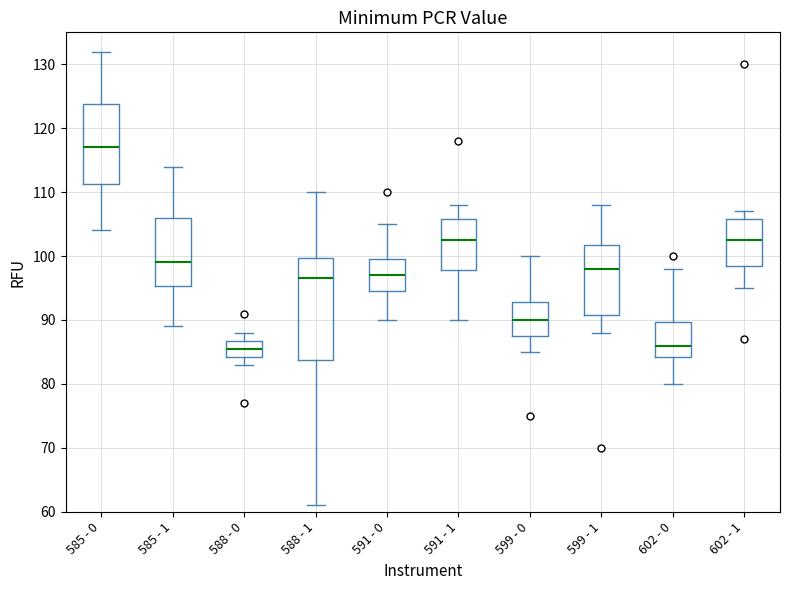

Where does the upper whisker of the box for 602 - 1 end on the y-axis? The values are not printed on the chart, so give them approximately, as read against the axis.

107